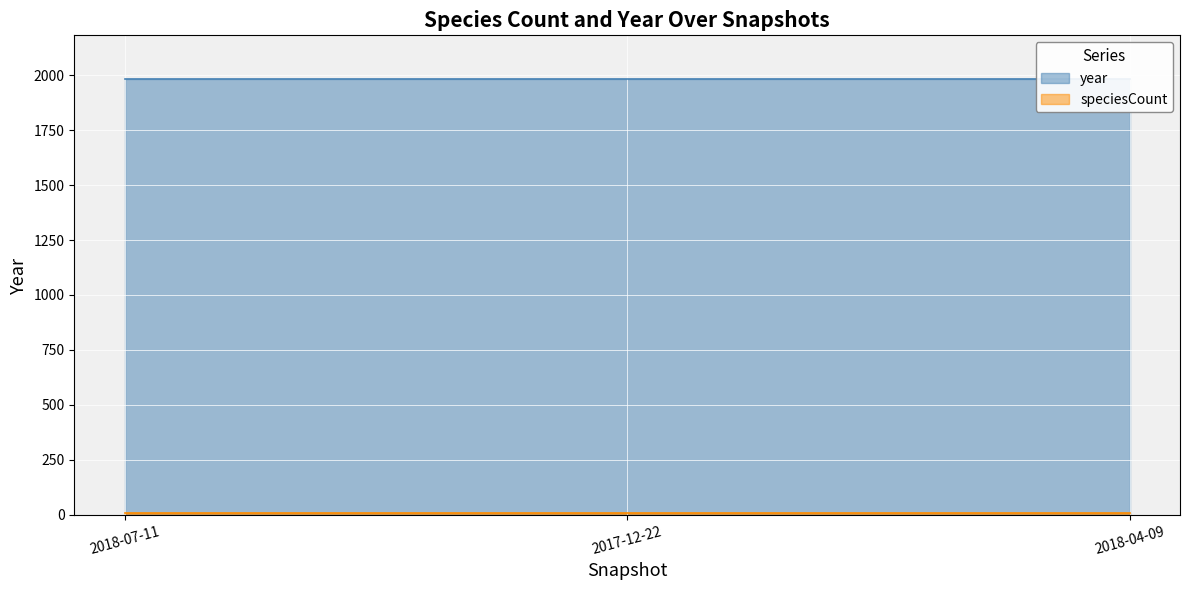

How many categories are shown in the chart?

3